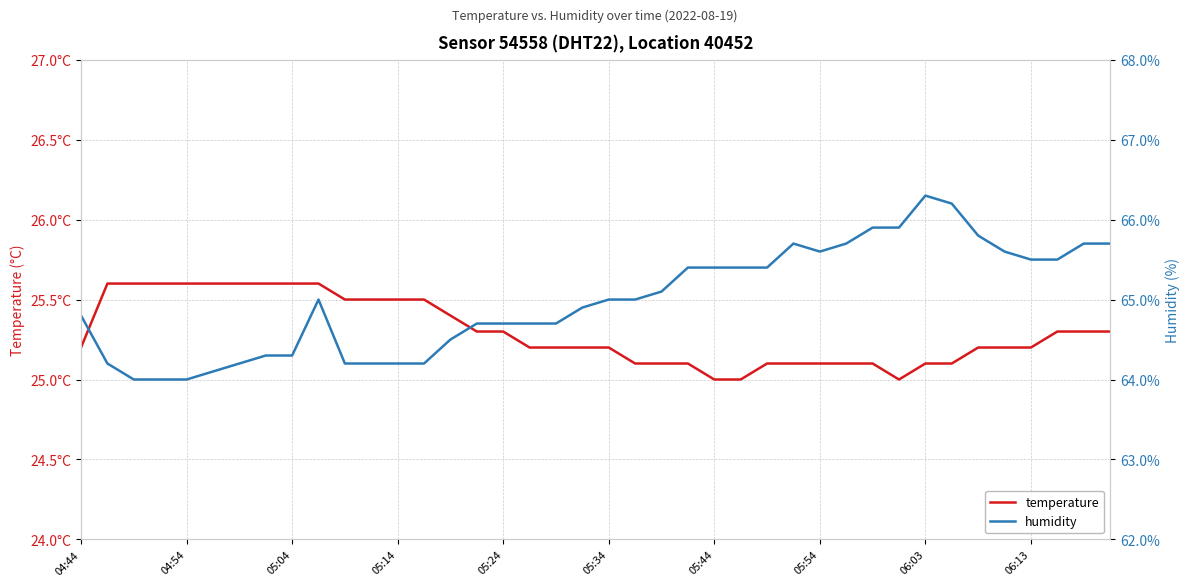

At how many categories does at least one series exceed 36?

40